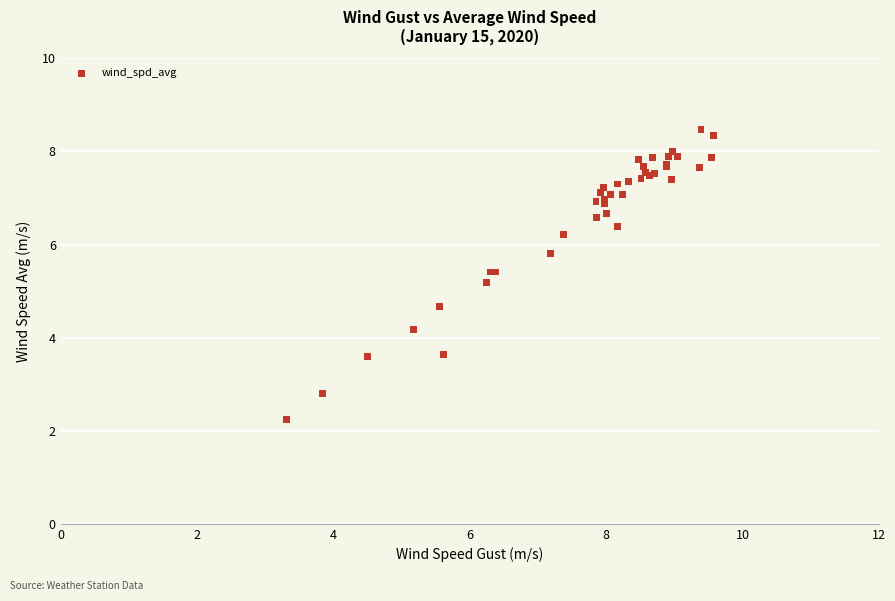

What Y value in the scatter plot is closest to 5?

5.2